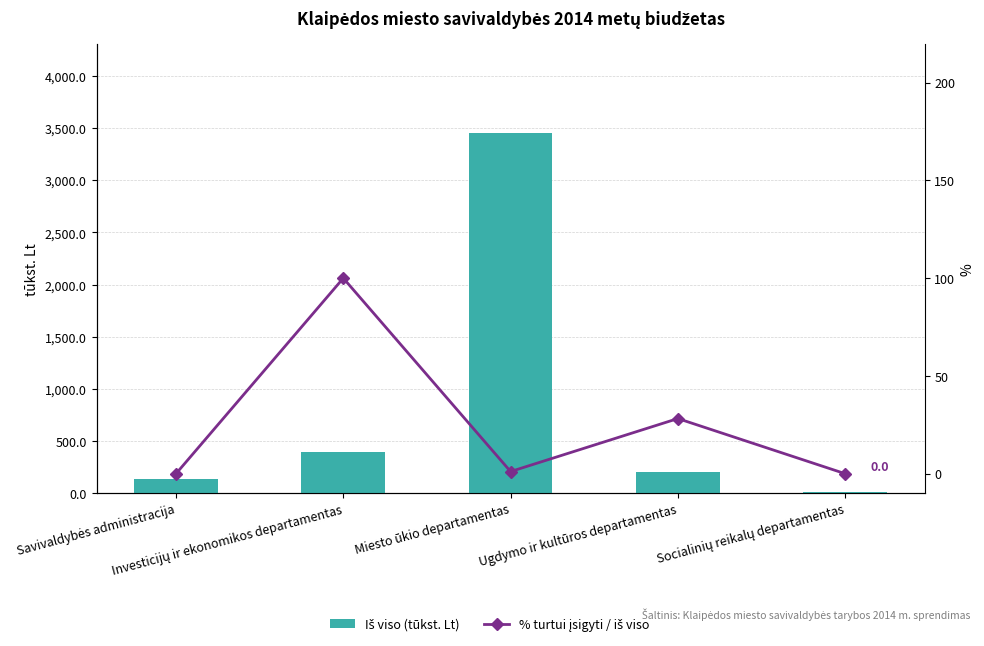

Reading left to right, list all the values displayed in this chart.

Iš viso (tūkst. Lt): Savivaldybės administracija=135.3	Investicijų ir ekonomikos departamentas=400.0	Miesto ūkio departamentas=3449.3	Ugdymo ir kultūros departamentas=205.7	Socialinių reikalų departamentas=11.0
% turtui įsigyti / iš viso: Savivaldybės administracija=0.0	Investicijų ir ekonomikos departamentas=100.0	Miesto ūkio departamentas=1.1	Ugdymo ir kultūros departamentas=28.2	Socialinių reikalų departamentas=0.0